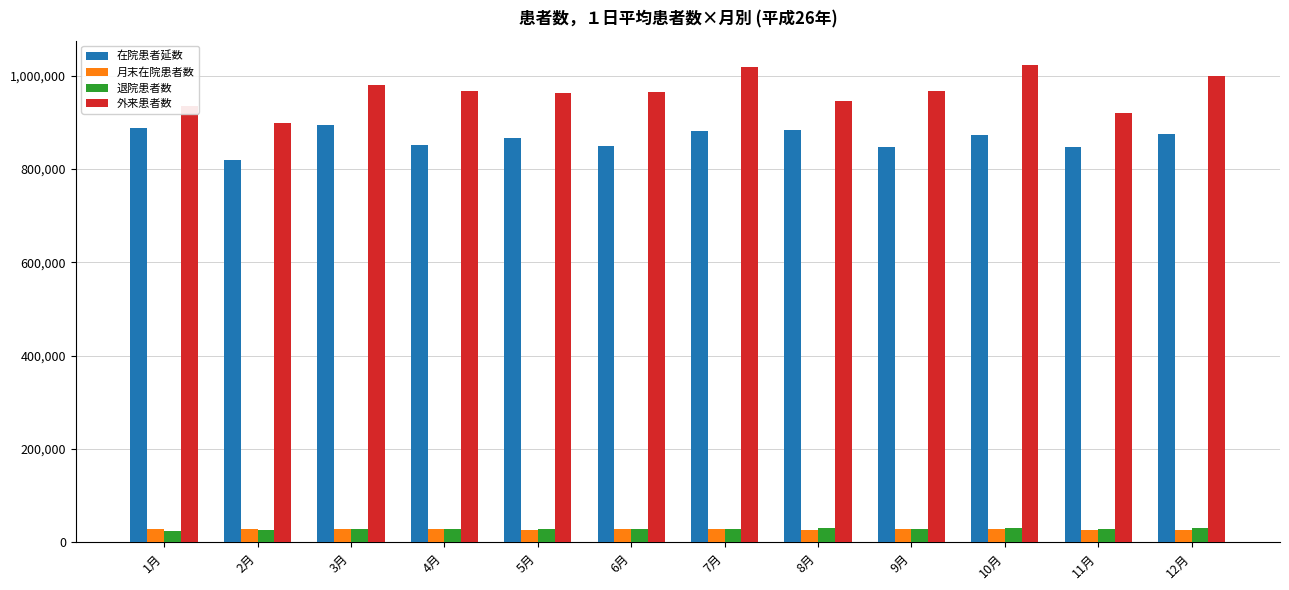

Is the value of 退院患者数 at 12月 greater than the value of 在院患者延数 at 10月?

No